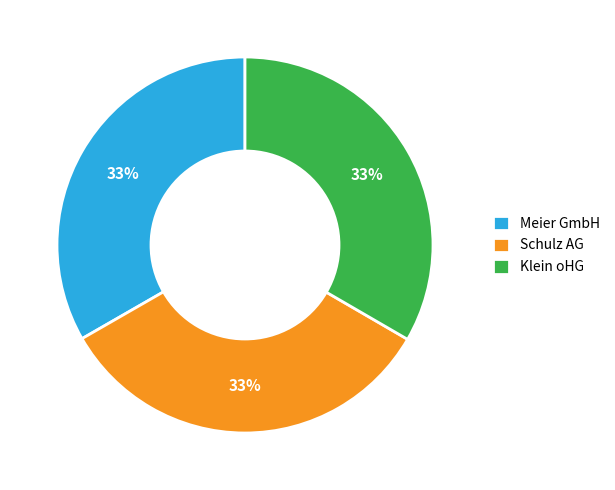

To the nearest percent, what portion does Klein oHG represent?

33%